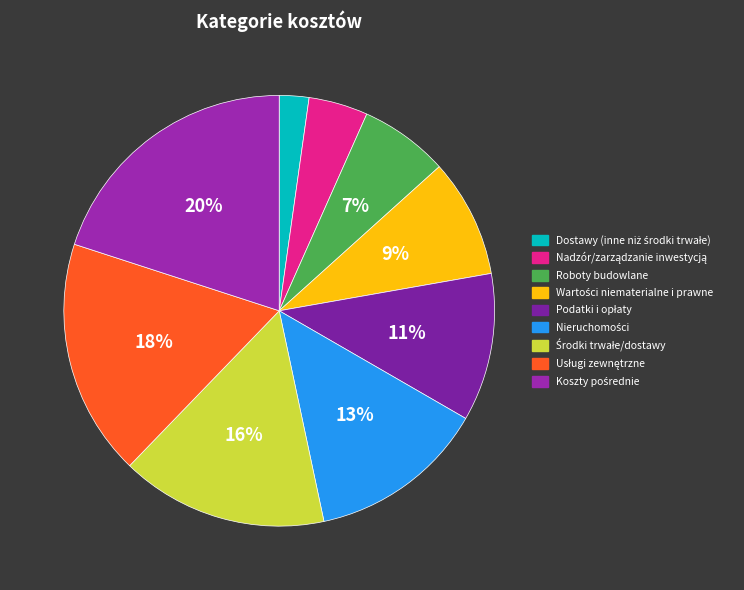

How many segments does this pie chart have?

9